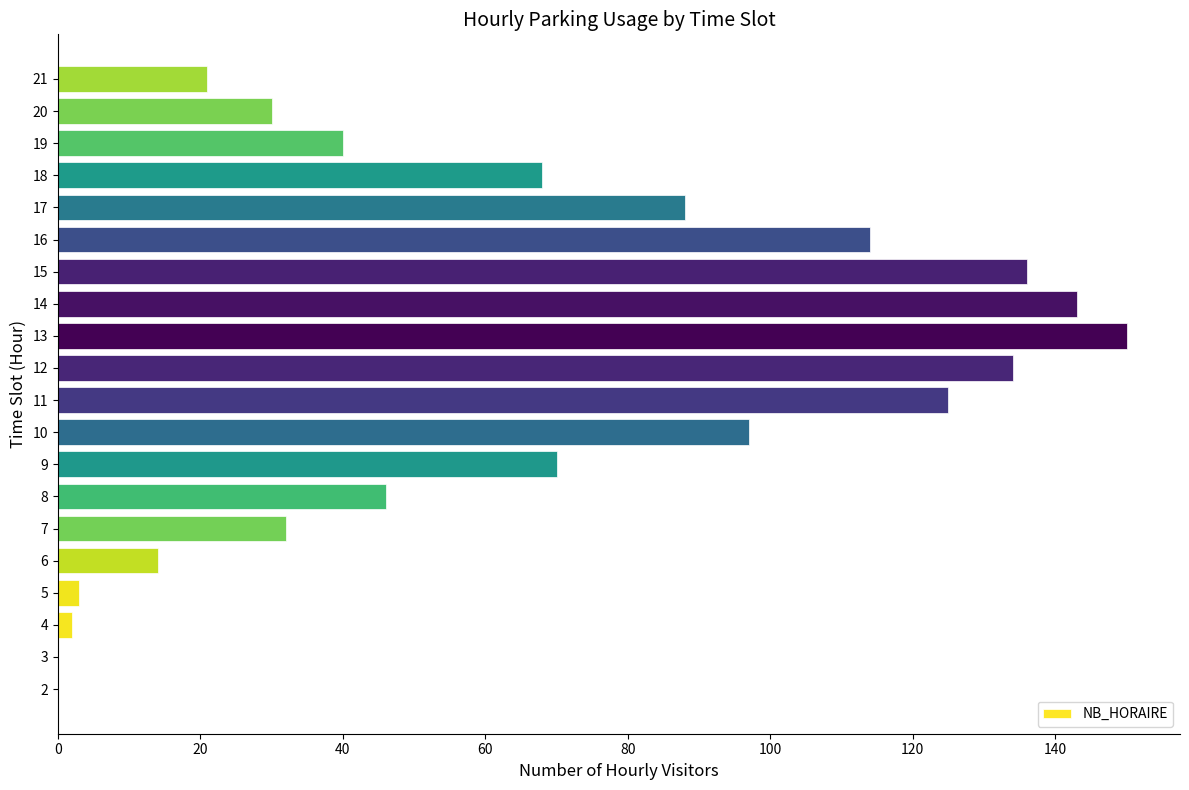

Which has a higher value, 15 or 20?

15